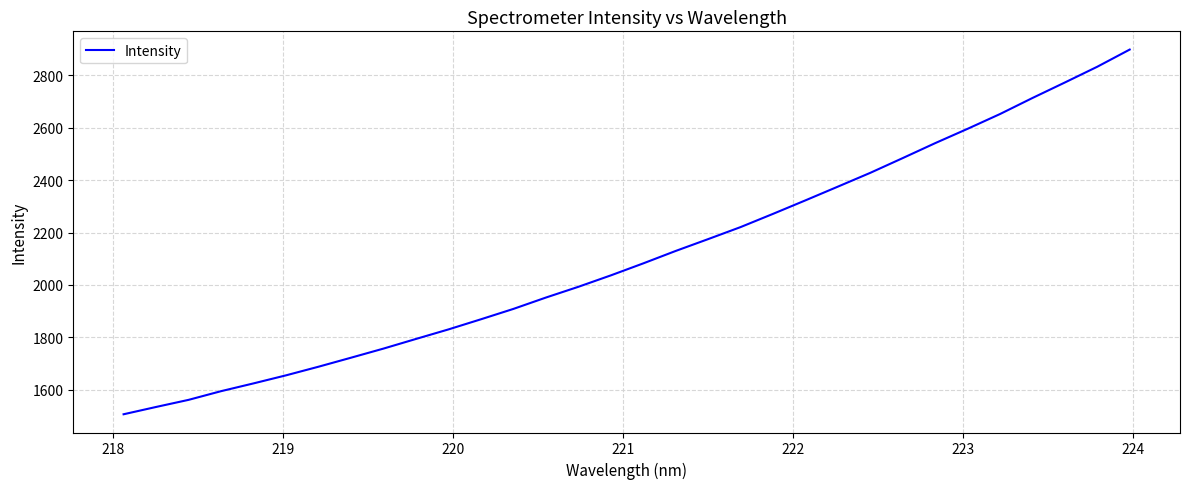

What is the difference between the maximum and minimum values?

1390.4